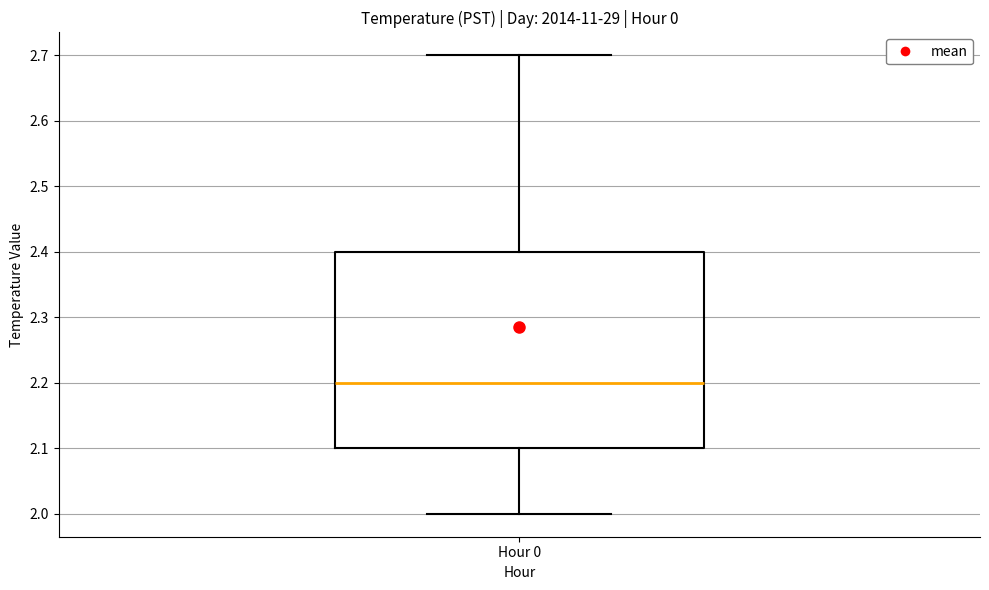

Transcribe this box plot: give where the median line is, the range the box spans, and where the two whiskers end, as read against the y-axis. The values are not printed on the chart, so give them approximately, as read against the axis.

median 2.2, box 2.1 to 2.4, whiskers 2.0 to 2.7